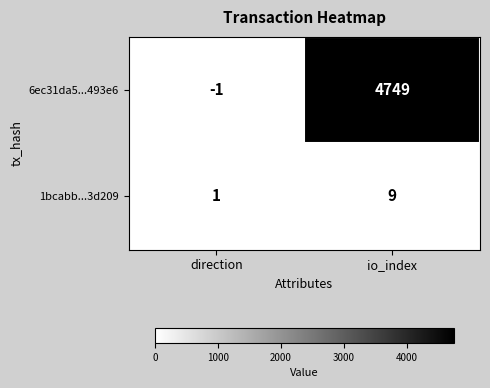

At which label does 6ec31da5...493e6 reach its minimum?

direction